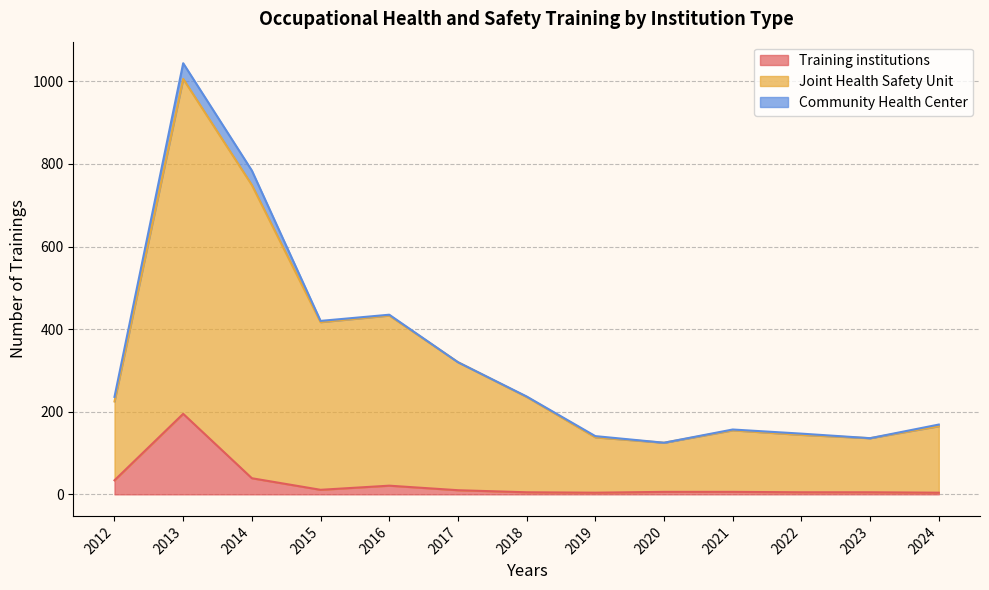

Is it true that Training institutions equals 9 at 2021?

False